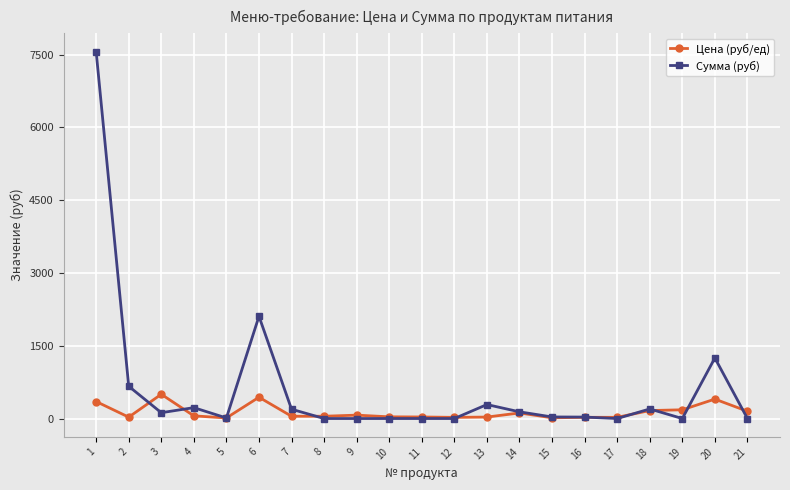

Rank the series by their maximum value, from lowest to highest.

Цена (руб/ед), Сумма (руб)